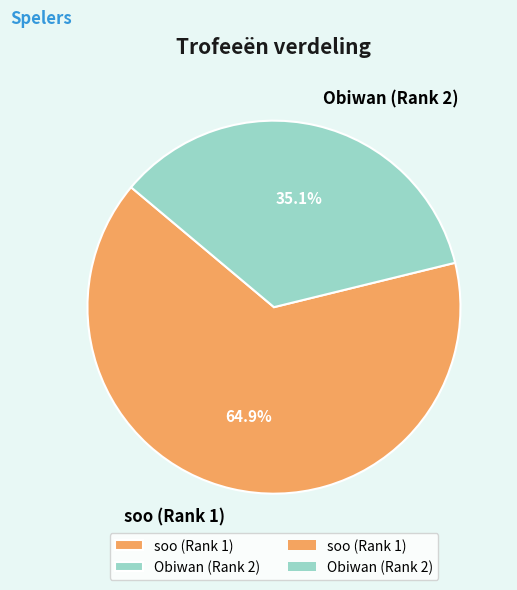

Do Obiwan (Rank 2) and soo (Rank 1) together represent more than half of the pie?

Yes